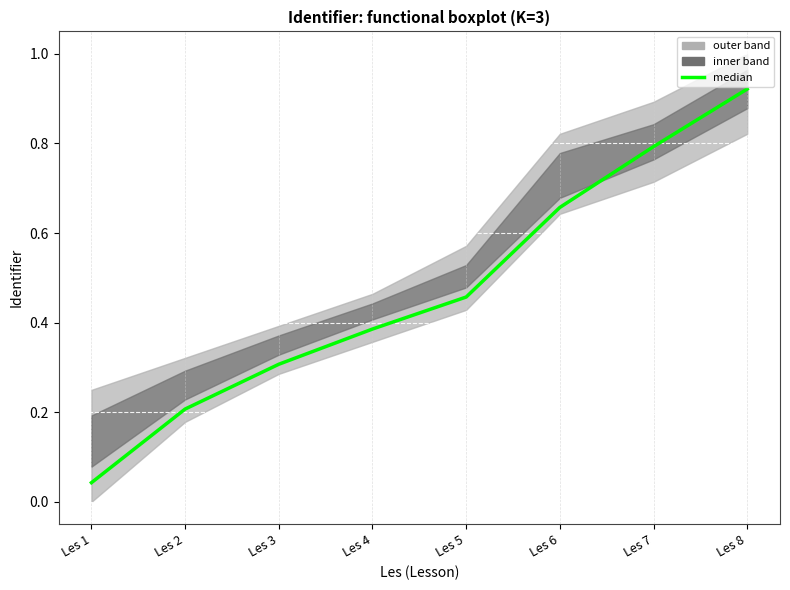

What is the difference between the values at Les 8 and Les 1?

0.9